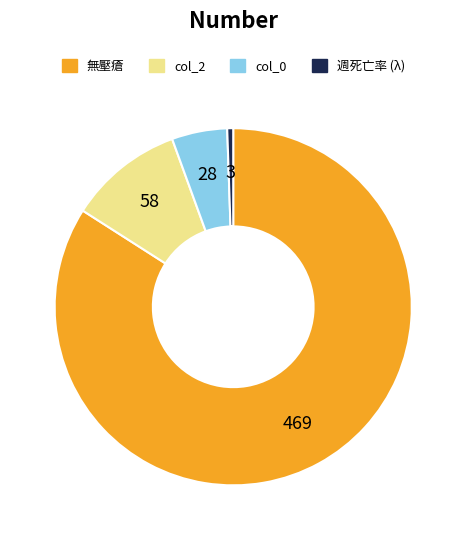

How many slices are in this pie chart?

4